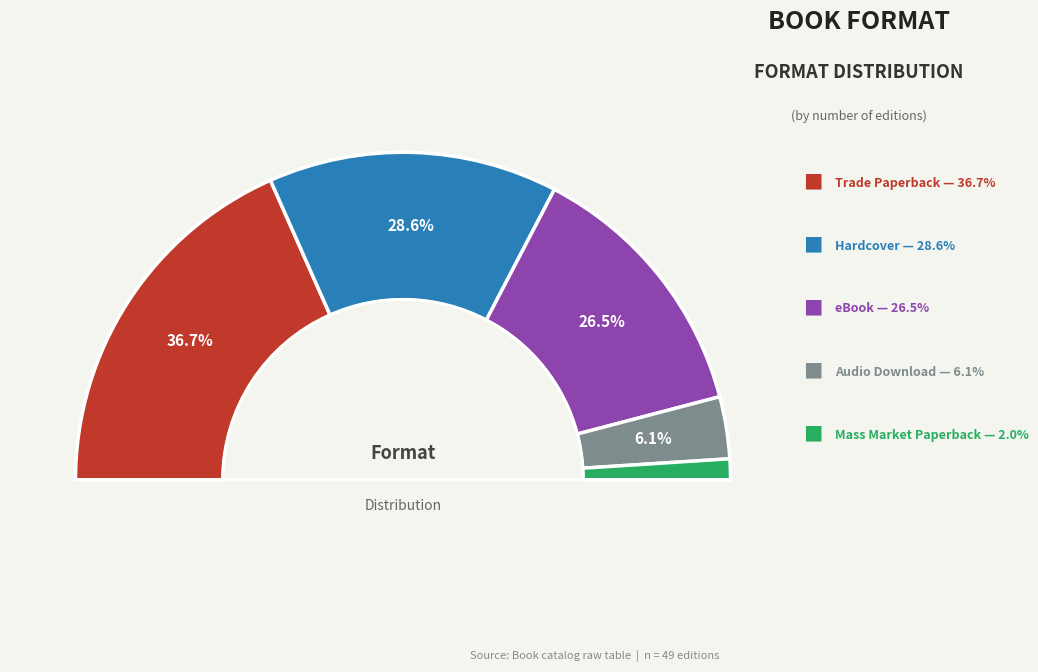

To the nearest percent, what portion does Hardcover represent?

29%